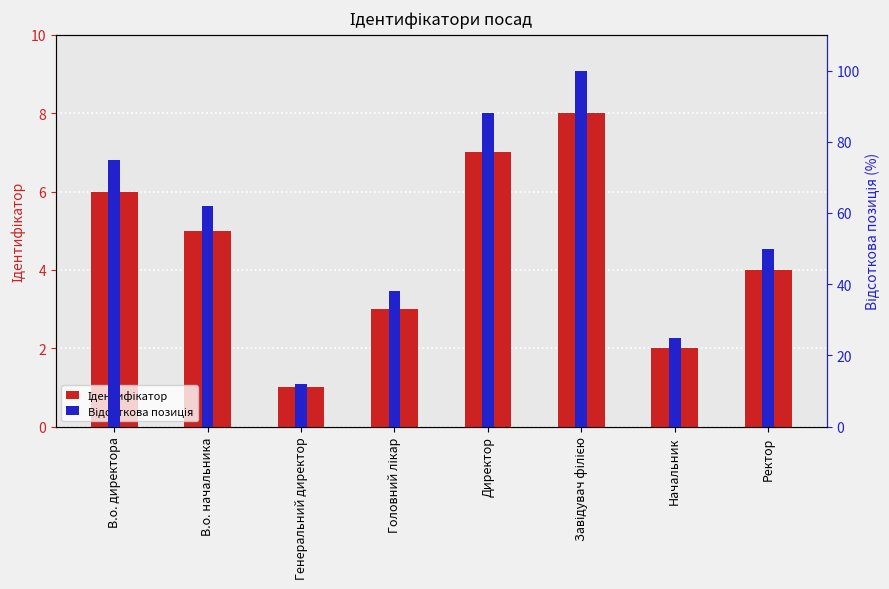

Which series has the largest range (max minus min)?

Відсоткова позиція